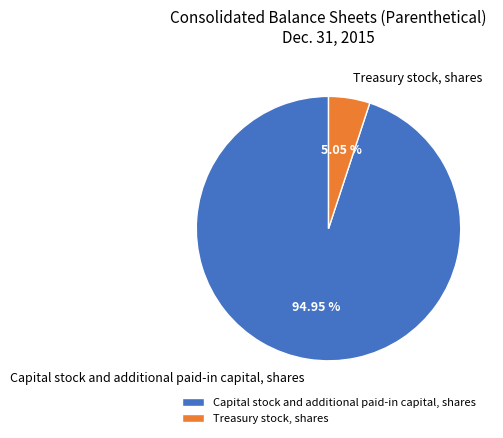

Between Capital stock and additional paid-in capital, shares and Treasury stock, shares, which is larger?

Capital stock and additional paid-in capital, shares